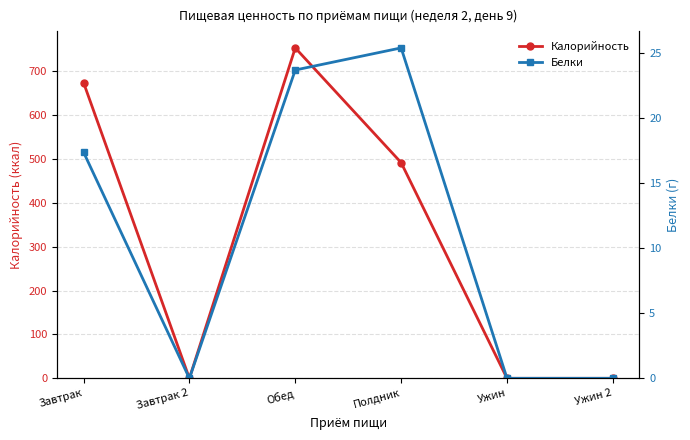

The value of Белки at Ужин is 0.0. True or false?

True